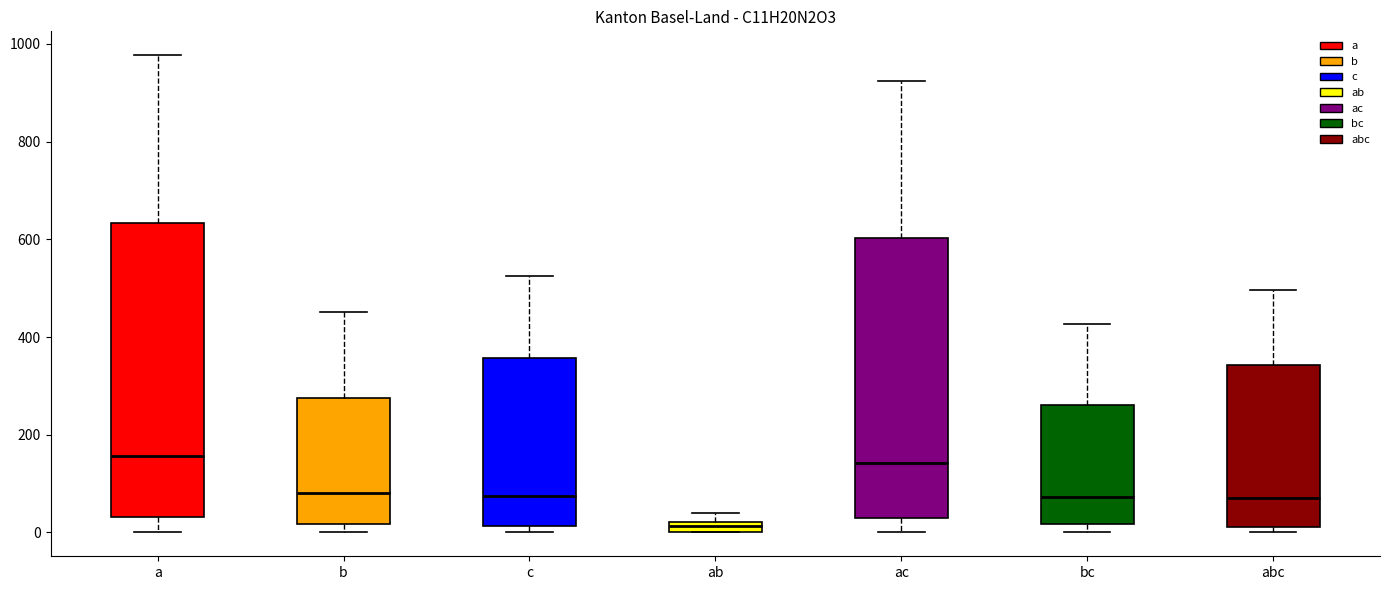

Which box is the tallest, from its lower edge to its upper edge?

a